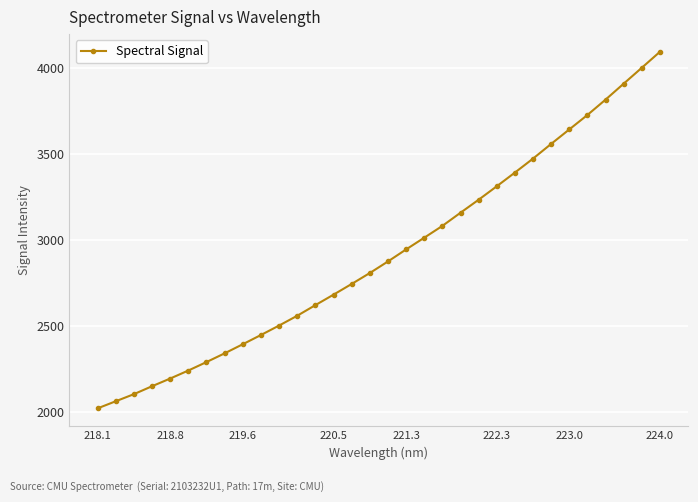

True or false: there are more than 2 points higher than both neighbors.

False